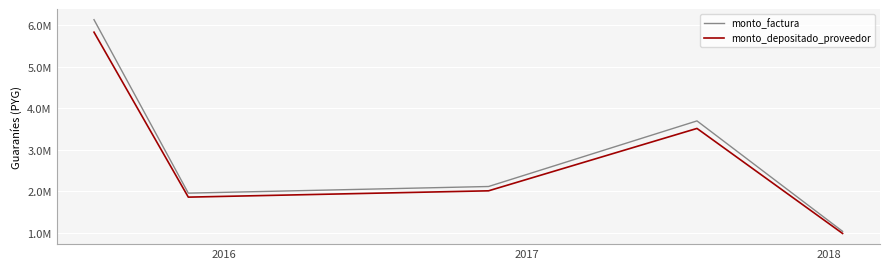

Does the chart display data point markers on the line(s)?

No